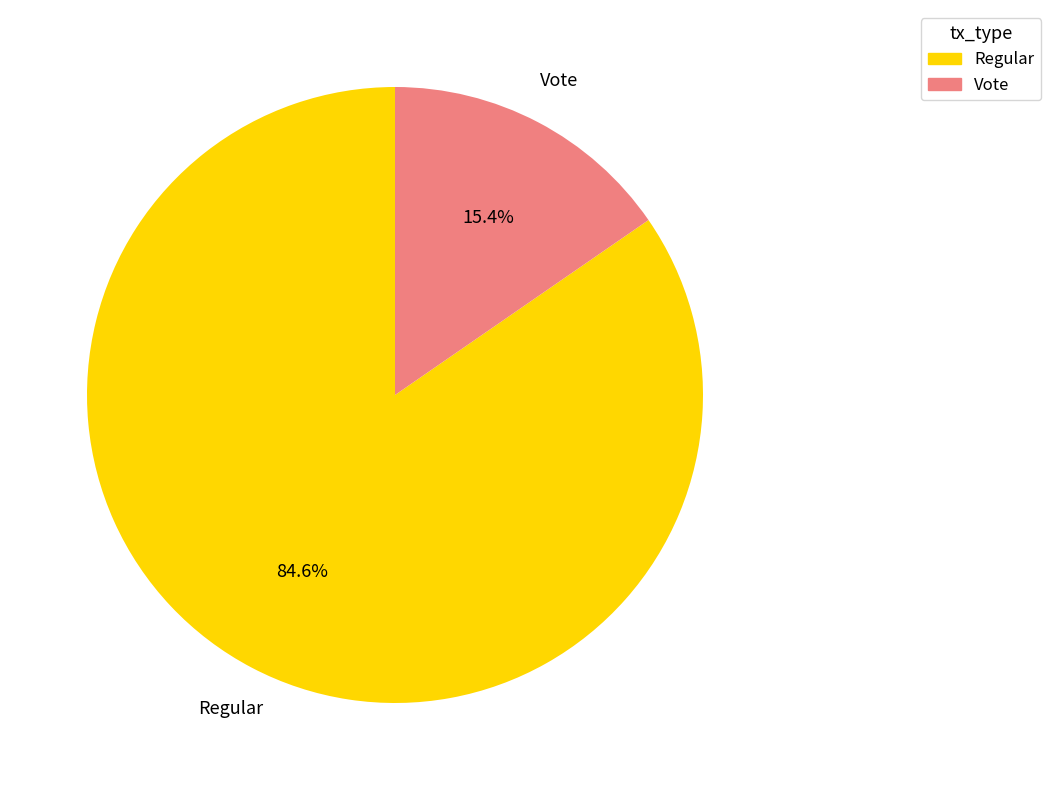

What percentage is NOT represented by Regular?

15.4%